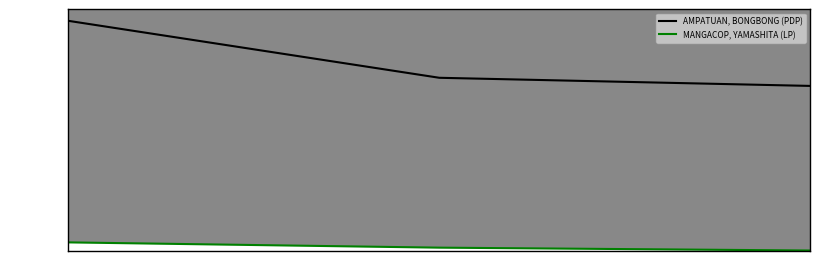

At which category does the chart reach its minimum across all series?

2